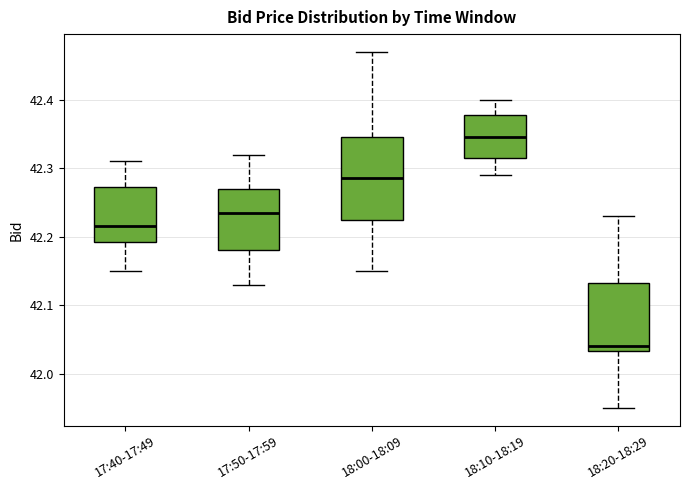

Reading left to right, read every box against the y-axis: the position of its median line, the range the box covers, and the ends of its whiskers. The values are not printed on the chart, so give them approximately, as read against the axis.

17:40-17:49: median 42.22, box 42.19 to 42.27, whiskers 42.15 to 42.31
17:50-17:59: median 42.24, box 42.18 to 42.27, whiskers 42.13 to 42.32
18:00-18:09: median 42.29, box 42.23 to 42.35, whiskers 42.15 to 42.47
18:10-18:19: median 42.35, box 42.32 to 42.38, whiskers 42.29 to 42.40
18:20-18:29: median 42.04, box 42.03 to 42.13, whiskers 41.95 to 42.23